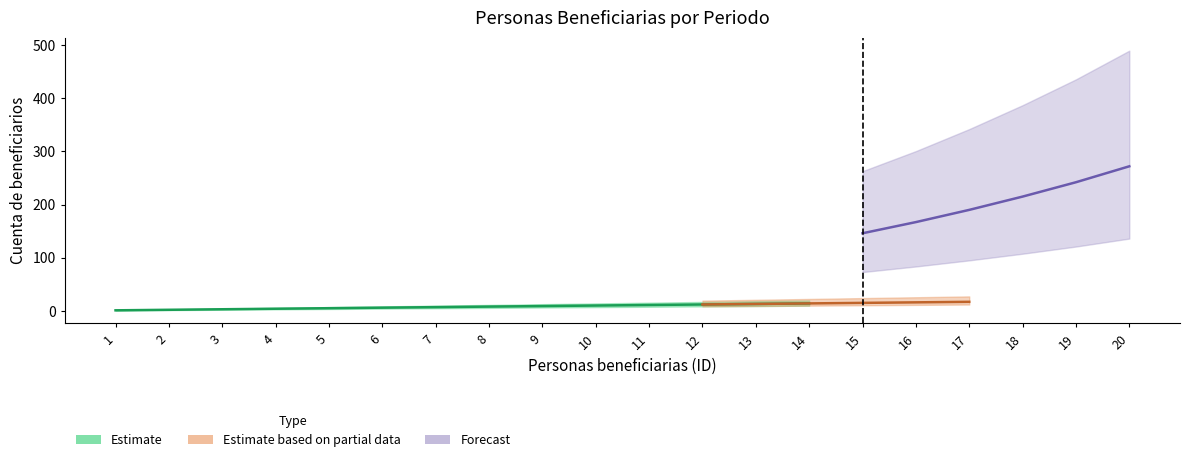

Which series changed the most between 11 and 19?

Forecast